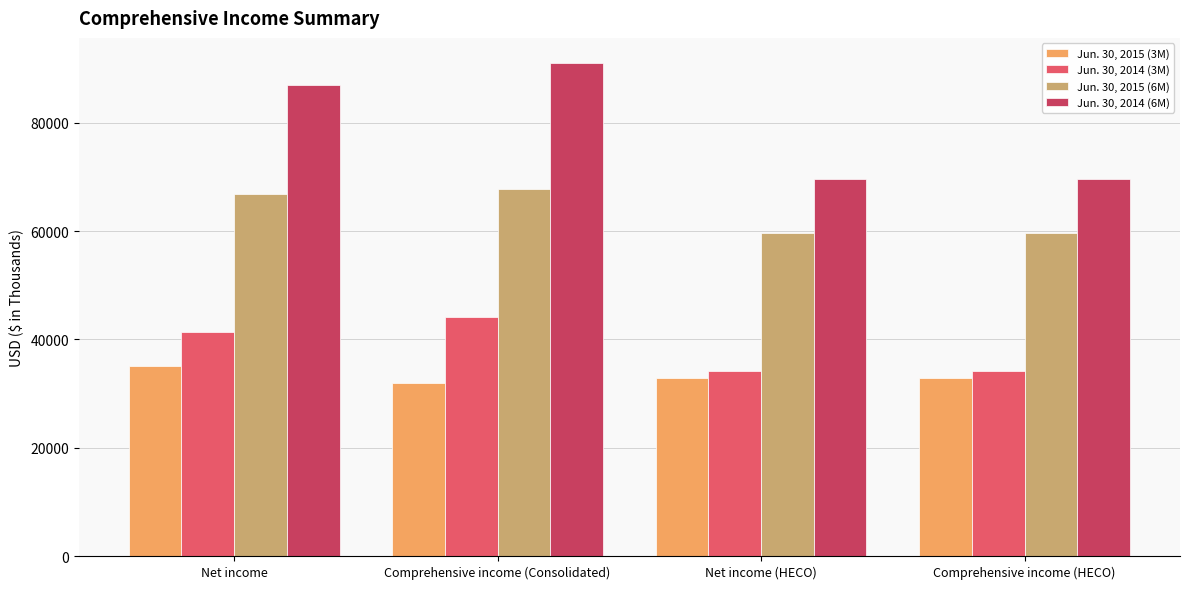

Which series has the largest total across all categories?

Jun. 30, 2014 (6M)